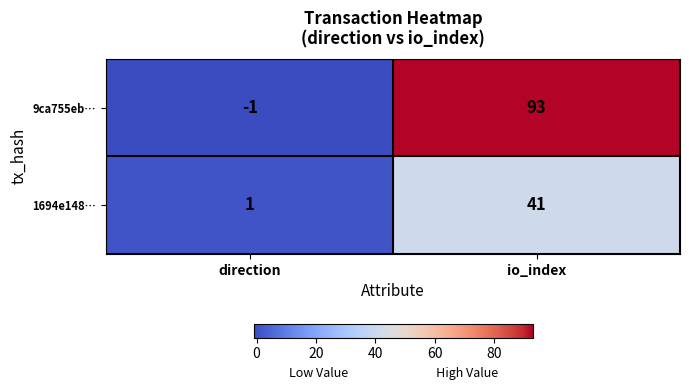

Which series has the largest range (max minus min)?

9ca755eb…